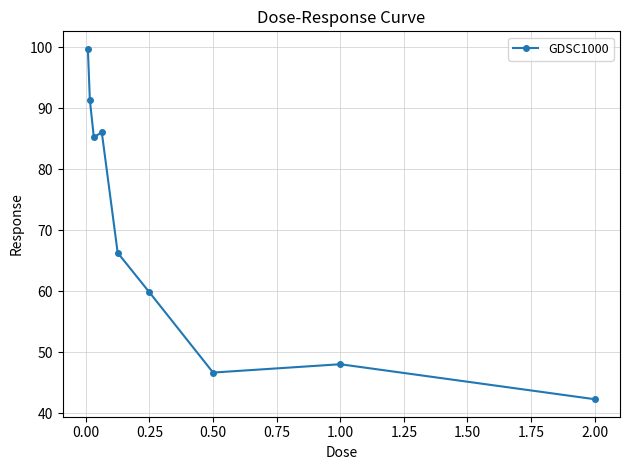

What is the difference between the second highest and second lowest values?

44.7